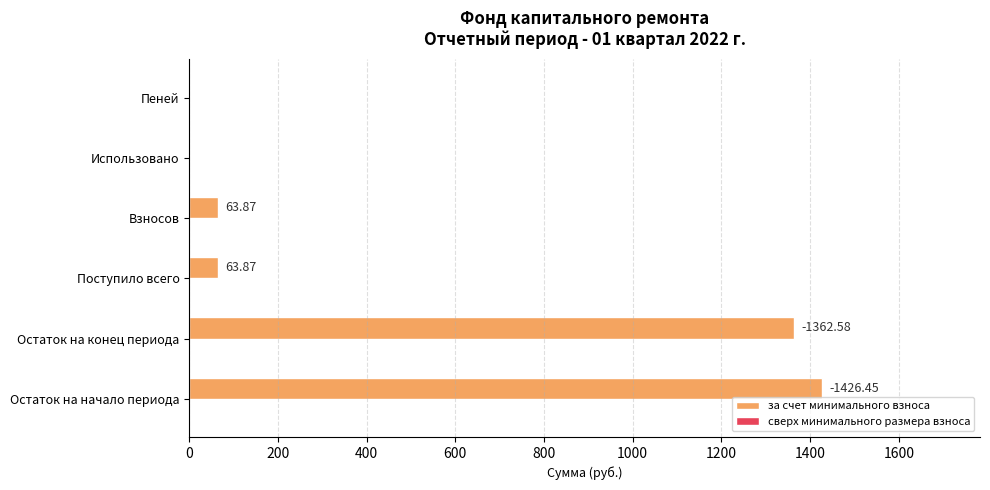

At which category does the chart reach its peak across all series?

Остаток на начало периода